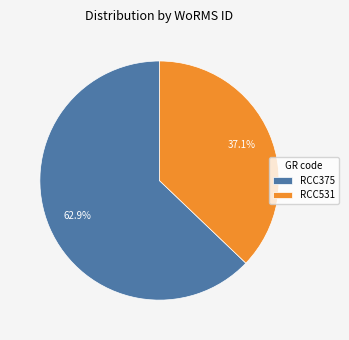

How many segments does this pie chart have?

2